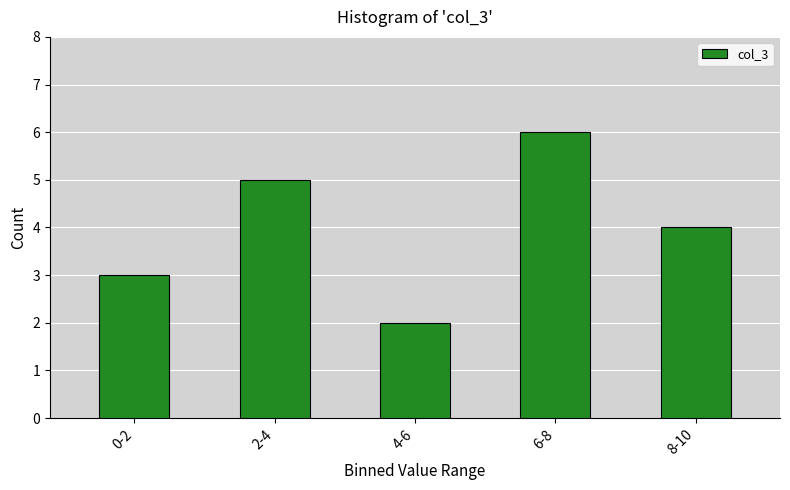

Reading right to left, extract all data points from this chart.

8-10=4	6-8=6	4-6=2	2-4=5	0-2=3